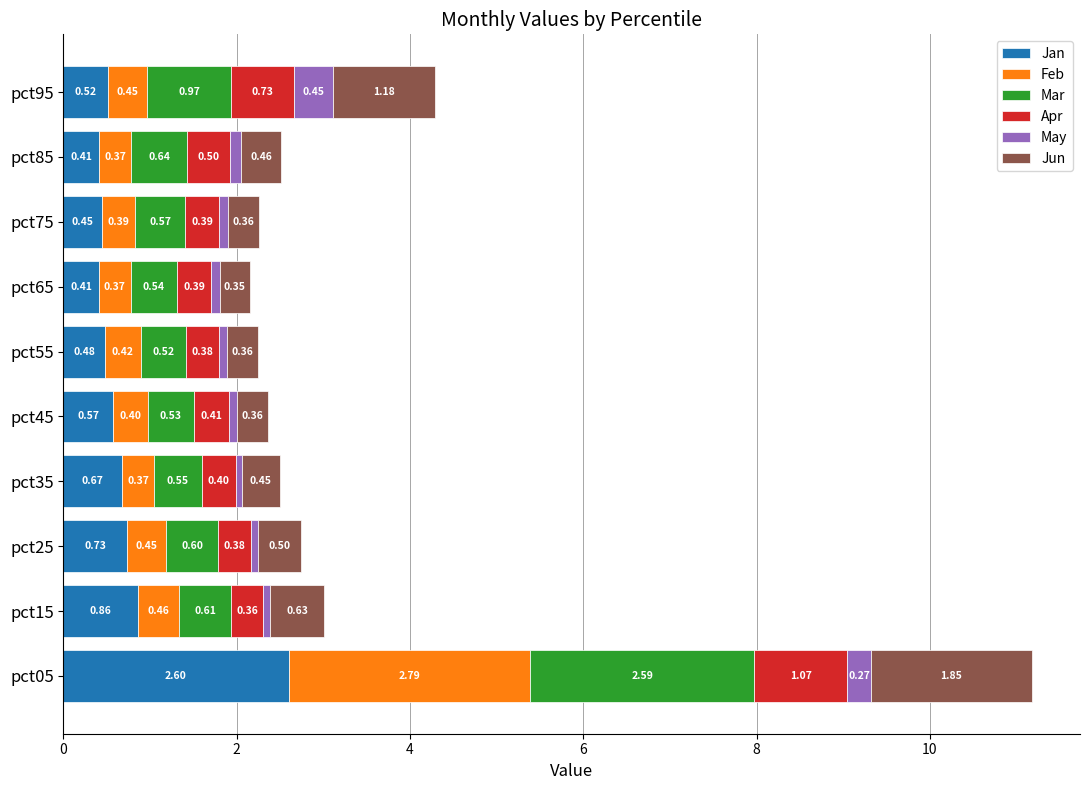

What is the difference between the second highest and minimum values in the Jan series?

0.5